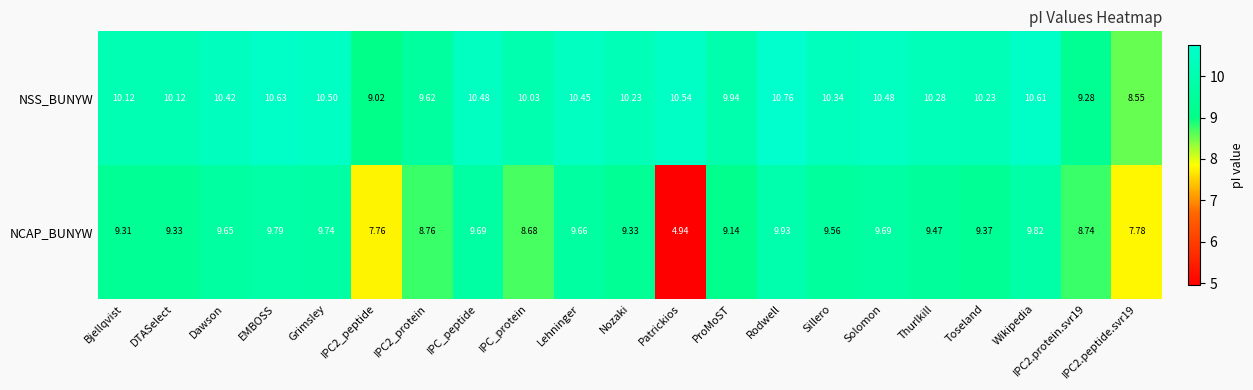

List the series in order of their overall mean, lowest first.

NCAP_BUNYW, NSS_BUNYW